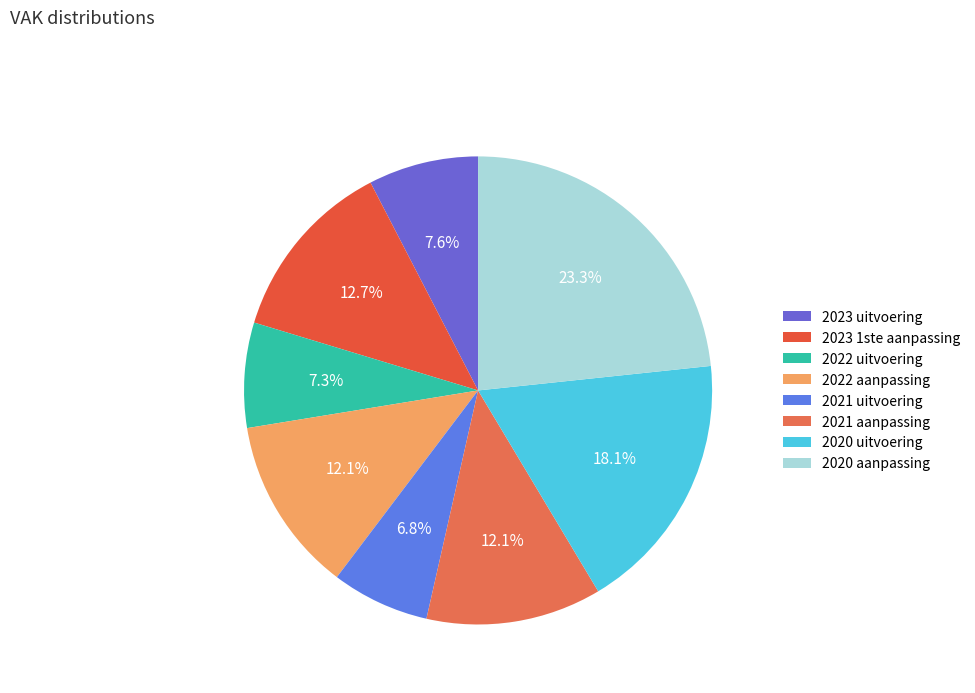

Does any single category account for the majority?

No